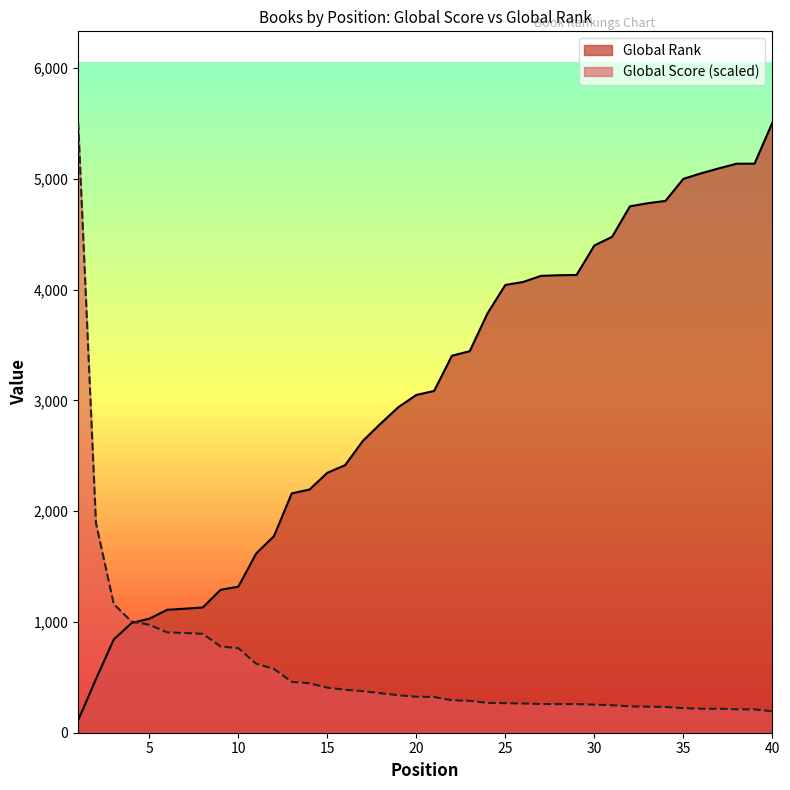

What is the difference between the maximum and second lowest values in the Global Score series?

5295.7